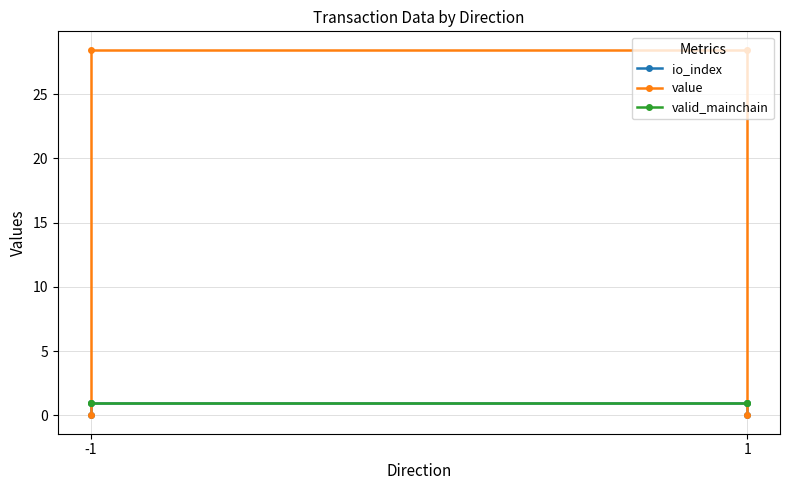

How many lines are shown in the chart?

3